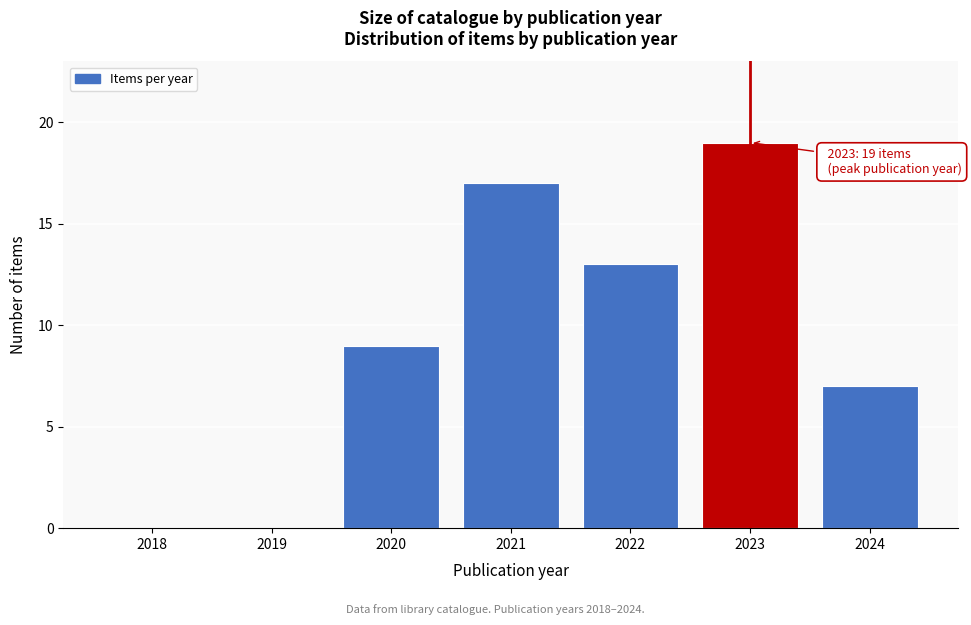

Reading left to right, transcribe all the data shown in this chart.

2018=0	2019=0	2020=9	2021=17	2022=13	2023=19	2024=7